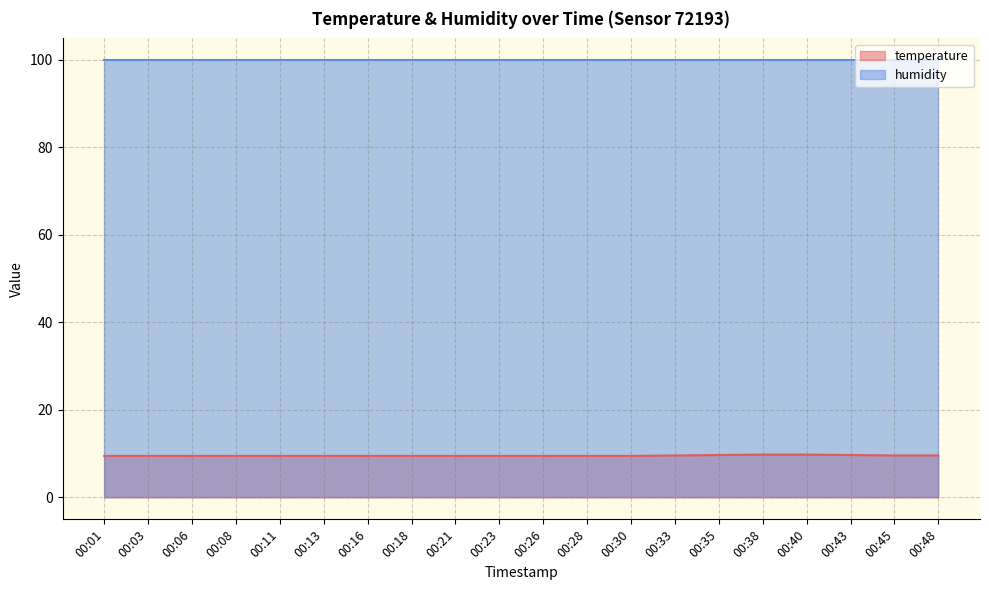

What is the maximum value shown in the chart?

99.9